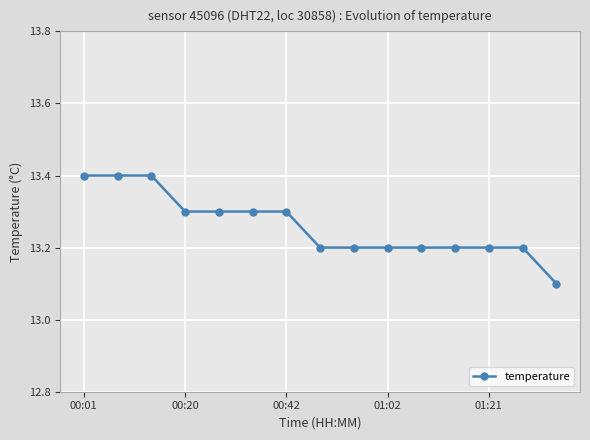

Does the chart display data point markers on the line(s)?

Yes